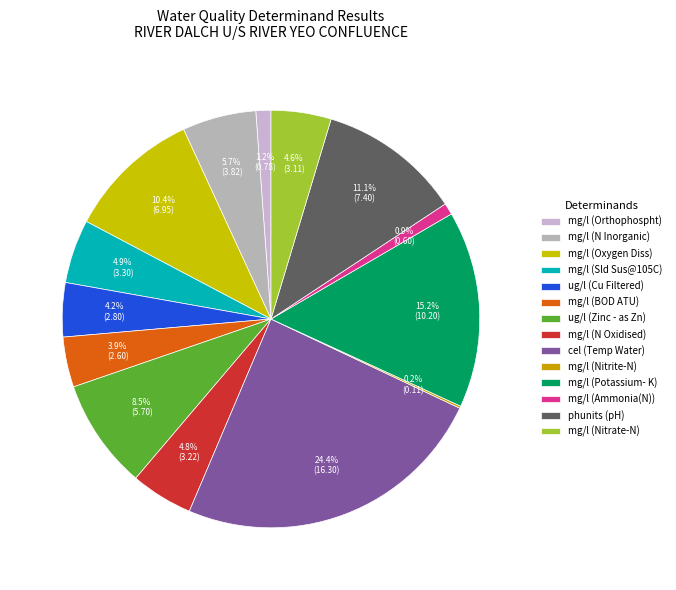

The cel (Temp Water) slice represents 24% of the pie. True or false?

True